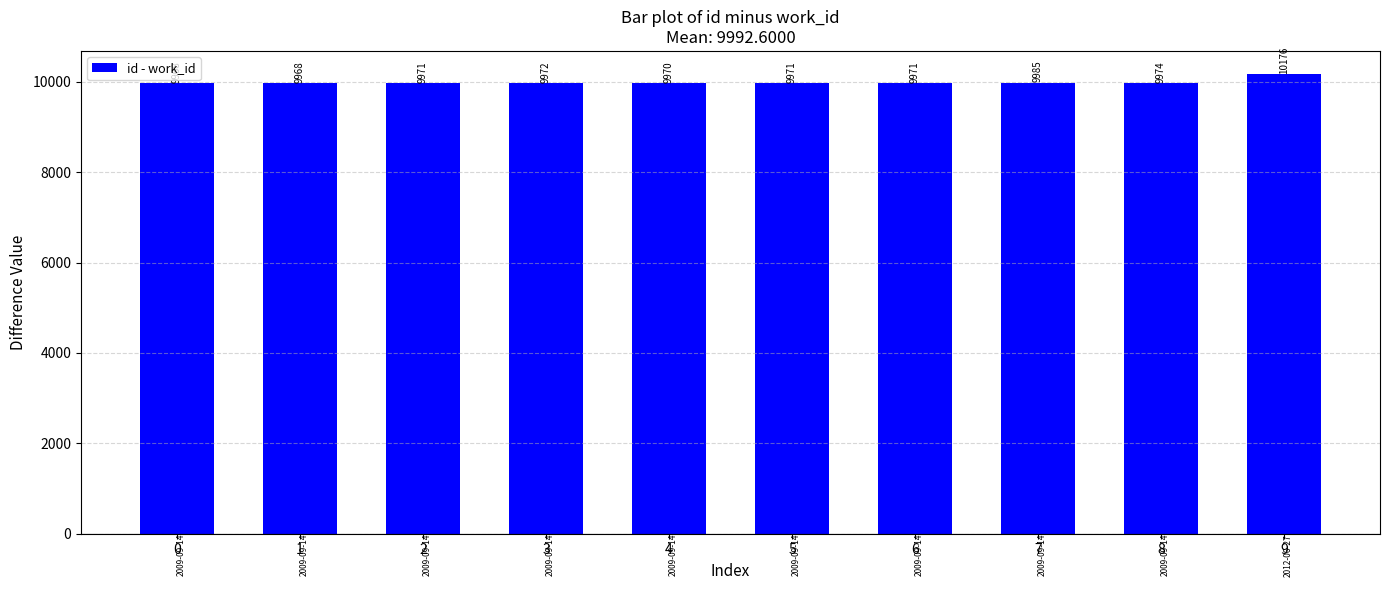

Is it true that the value at 9 is 10176?

True